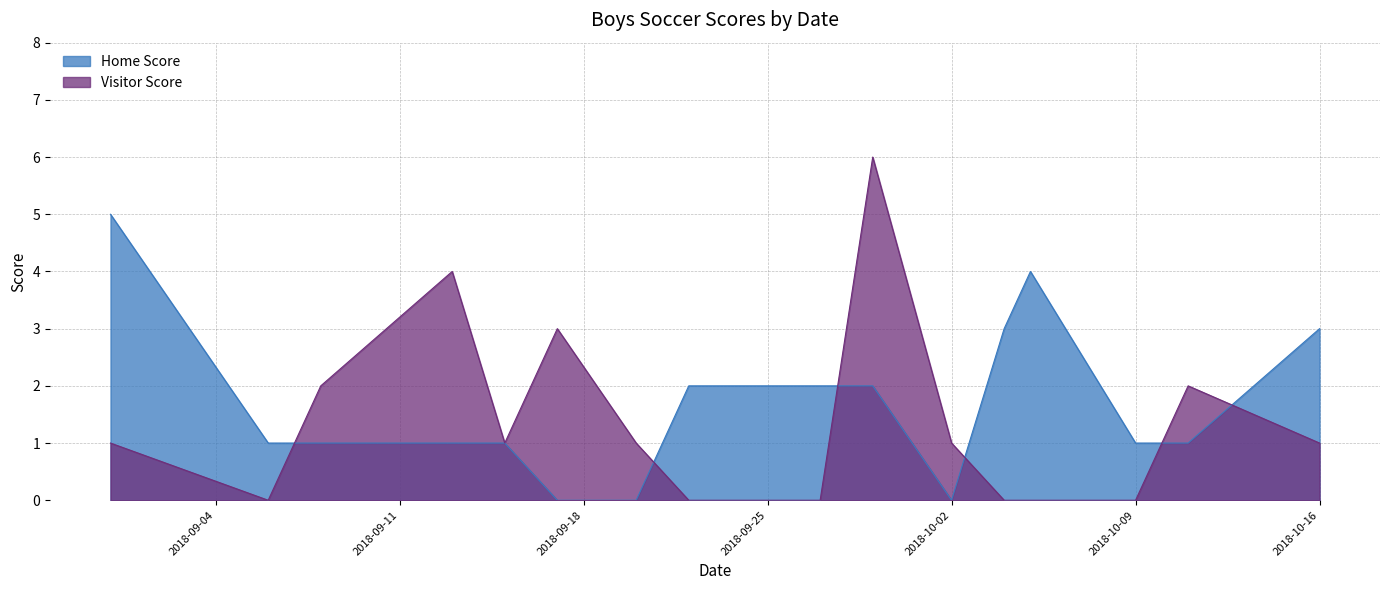

What is the difference between the Home Score values at 2018-09-27 and 2018-09-06?

1